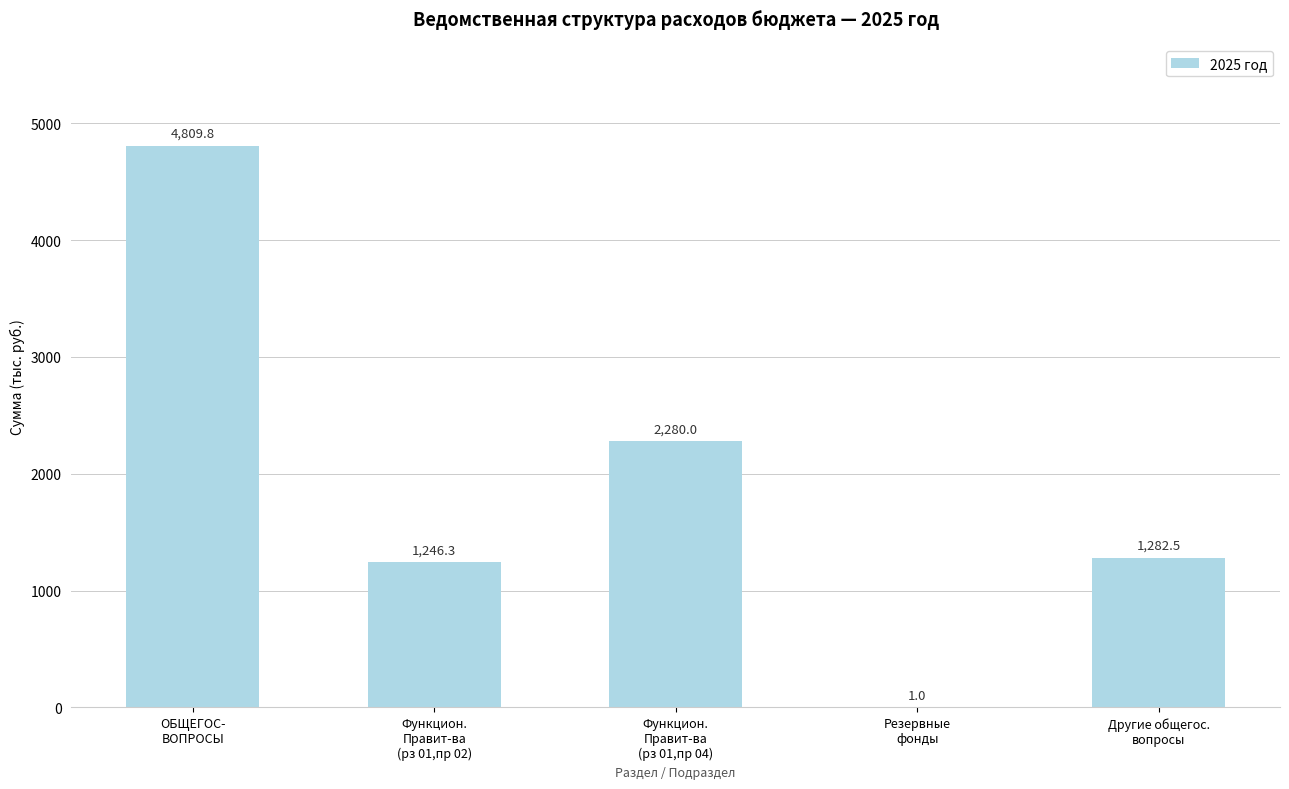

How many data points does each series have?

5